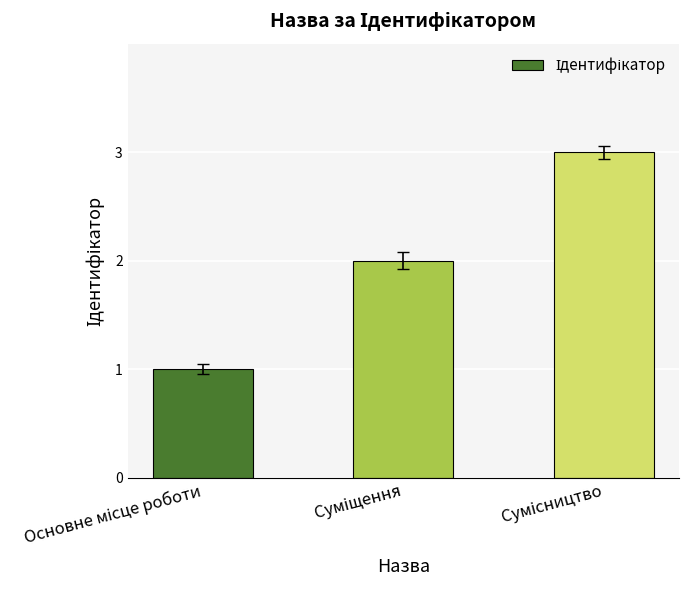

What is the maximum value shown in the chart?

3